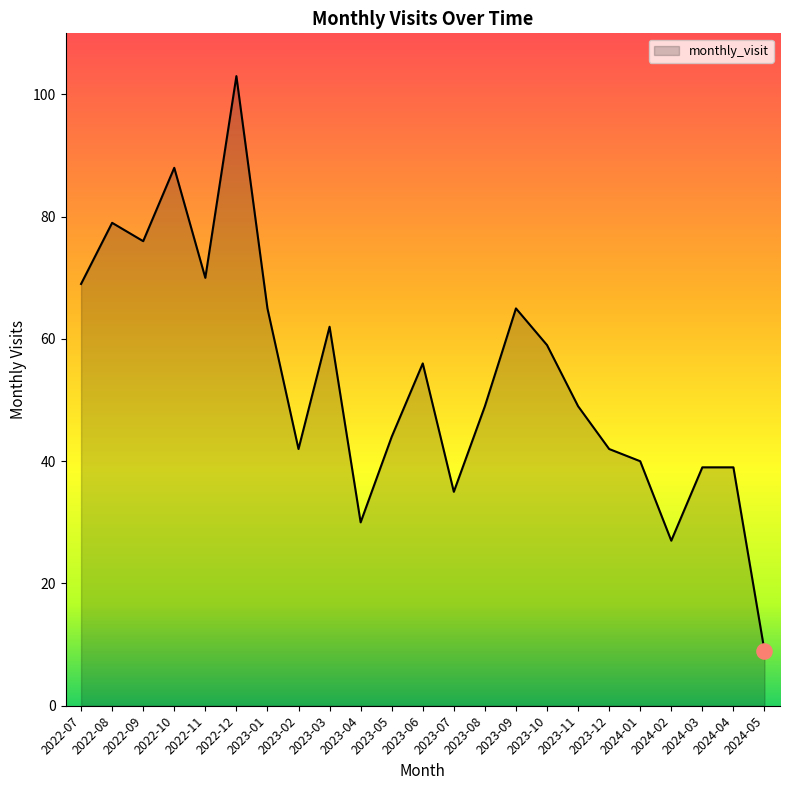

What is the change in value from 2022-11 to 2024-02?

-43